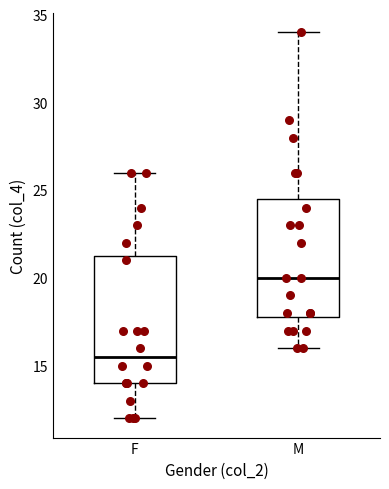

Reading left to right, read every box against the y-axis: the position of its median line, the range the box covers, and the ends of its whiskers. The values are not printed on the chart, so give them approximately, as read against the axis.

F: median 15.5, box 14.0 to 21.5, whiskers 12.0 to 26.0
M: median 20.0, box 18.0 to 24.5, whiskers 16.0 to 34.0